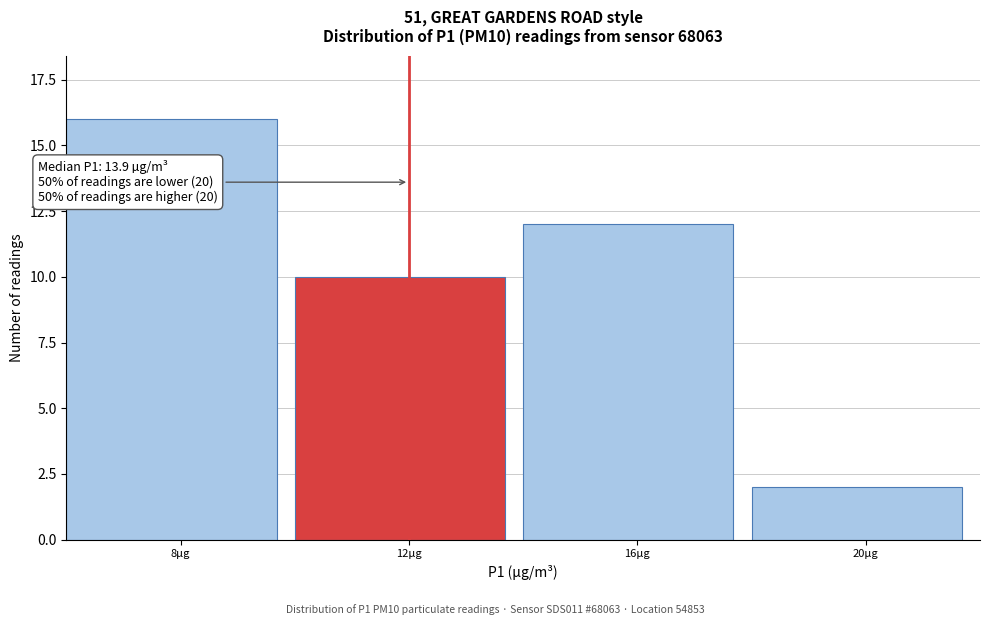

Reading left to right, extract all data points from this chart.

8µg=16	12µg=10	16µg=12	20µg=2